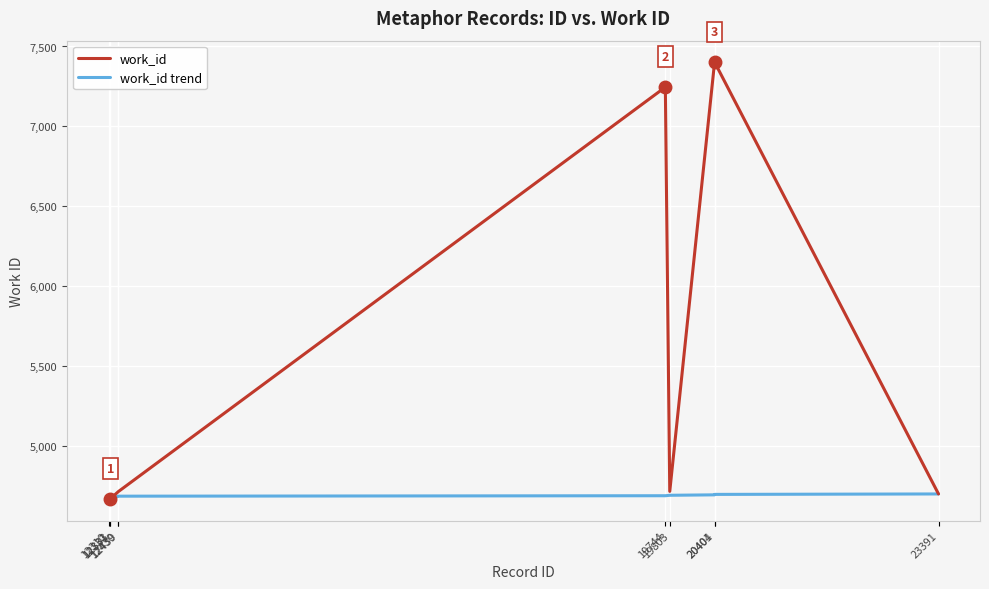

What is the maximum value shown in the chart?

7400.0